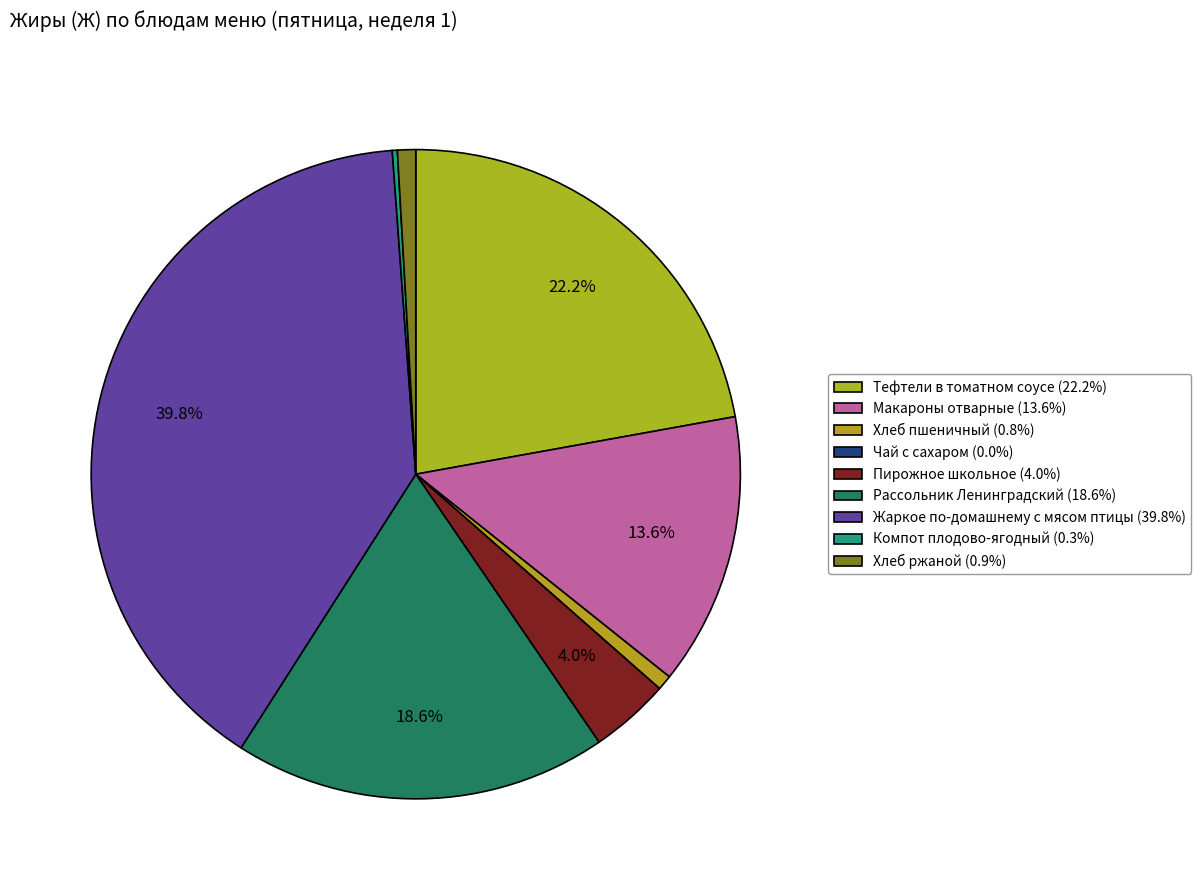

To the nearest percent, what is the difference between the Рассольник Ленинградский and Хлеб ржаной slice percentages?

18%